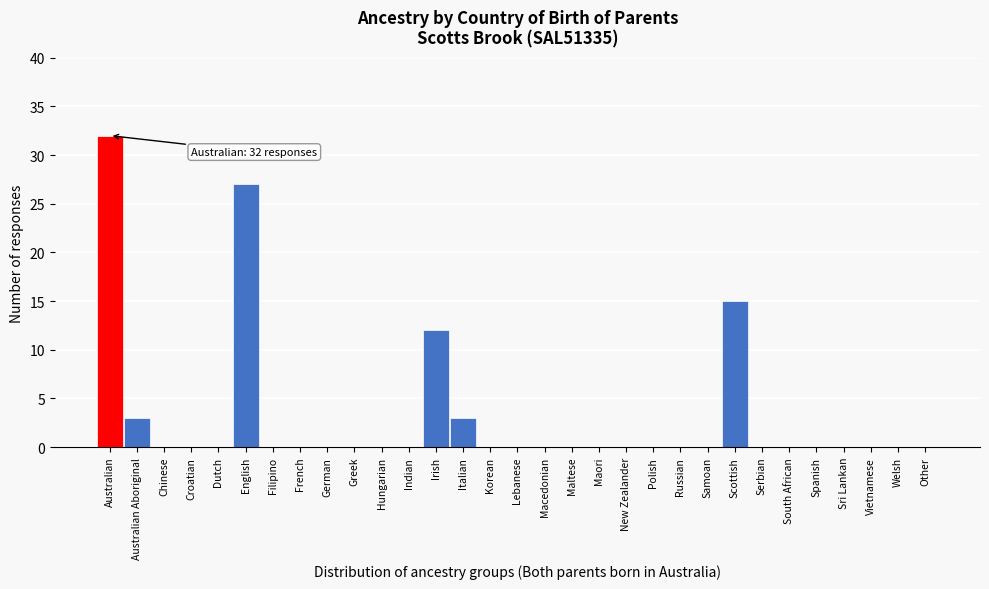

Is it true that the value at Australian Aboriginal is 1?

False